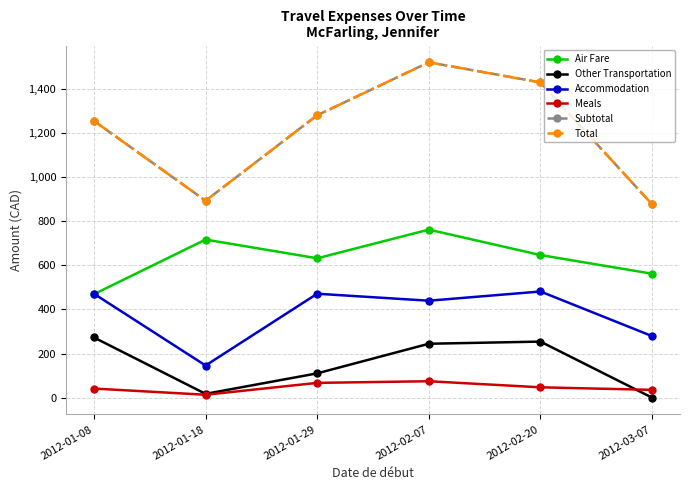

True or false: Total has more than 2 interior local peaks.

False